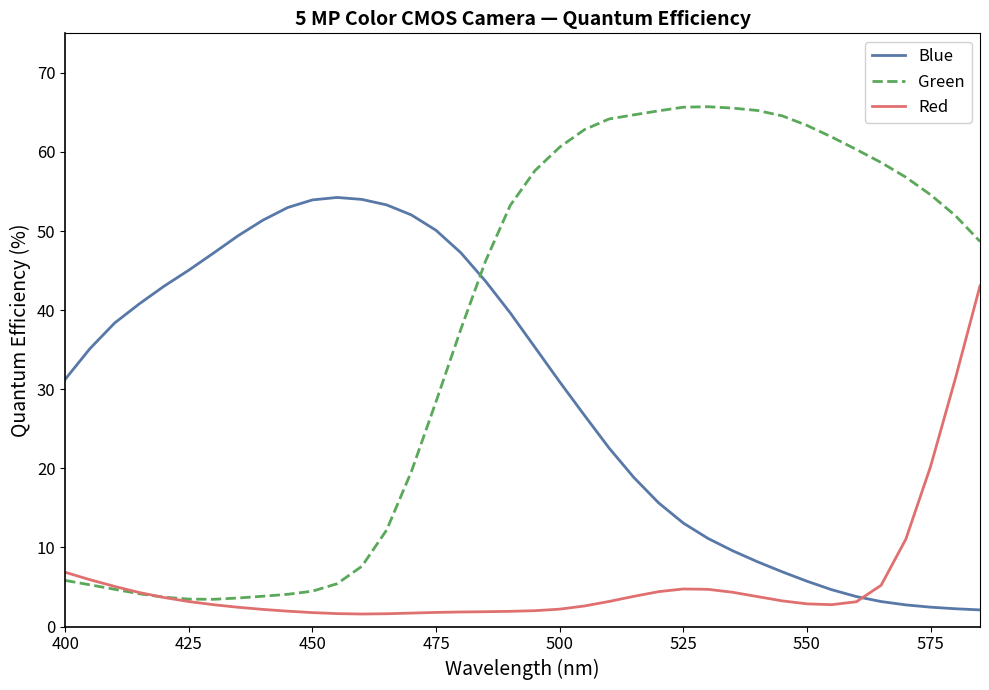

Which series has the largest range (max minus min)?

Green